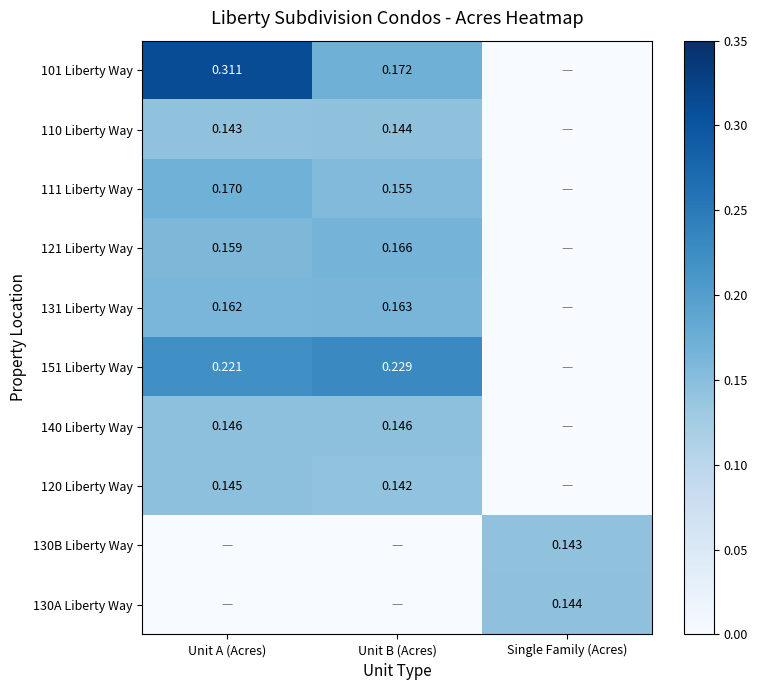

What is the approximate value of 140 Liberty Way at Unit B (Acres)?

0.1